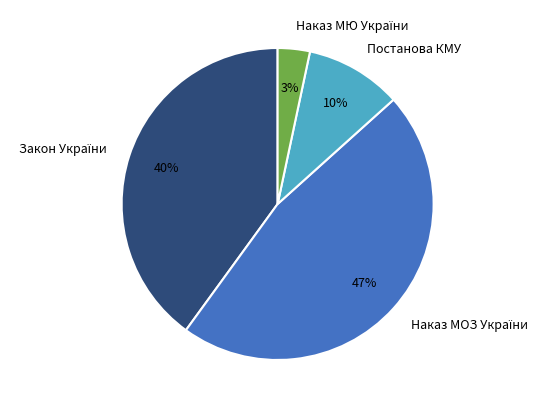

Is it true that Постанова КМУ is 10% of the pie?

True